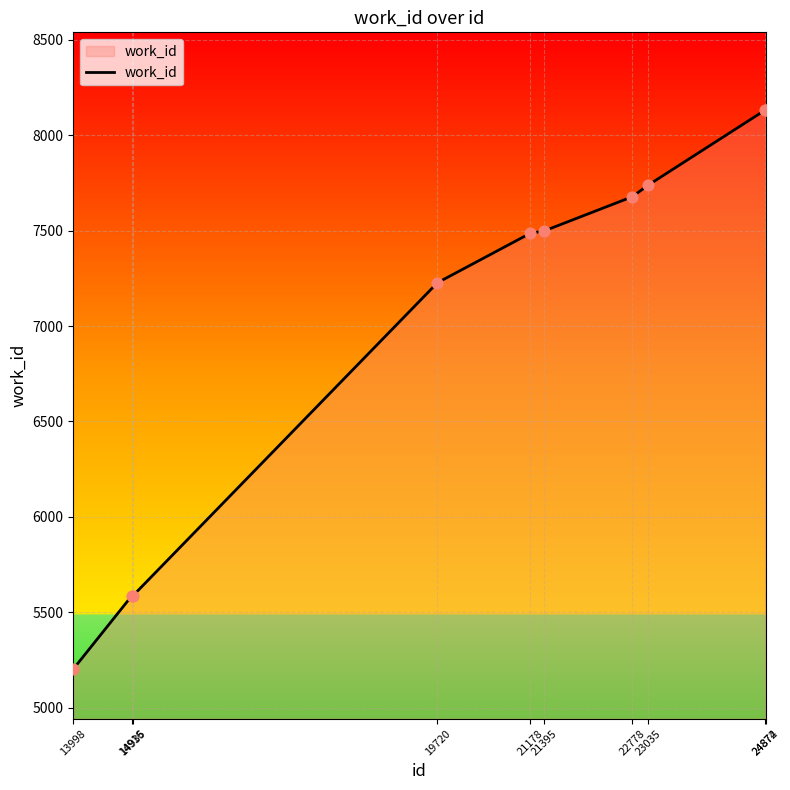

Which has a higher value, 21178 or 23035?

23035